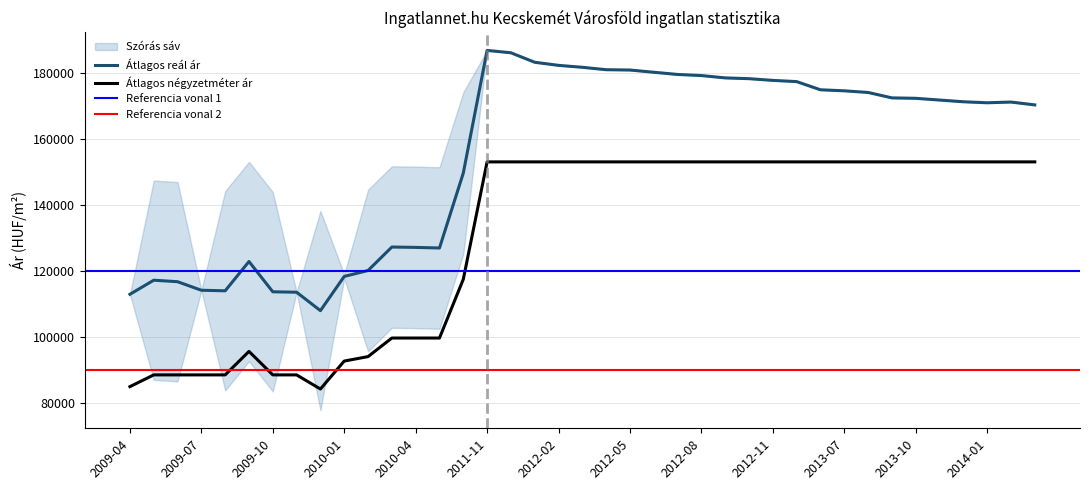

True or false: Átlagos négyzetméter ár and Átlagos reál ár cross at least once.

False